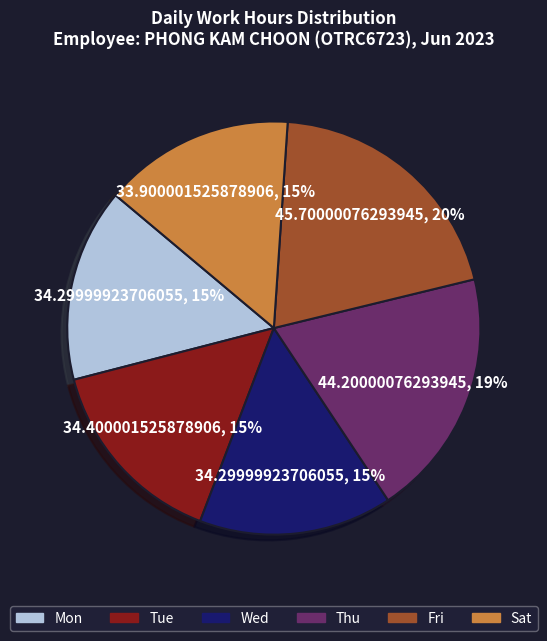

To the nearest percent, what is the difference between the largest and smallest slice percentages?

5%